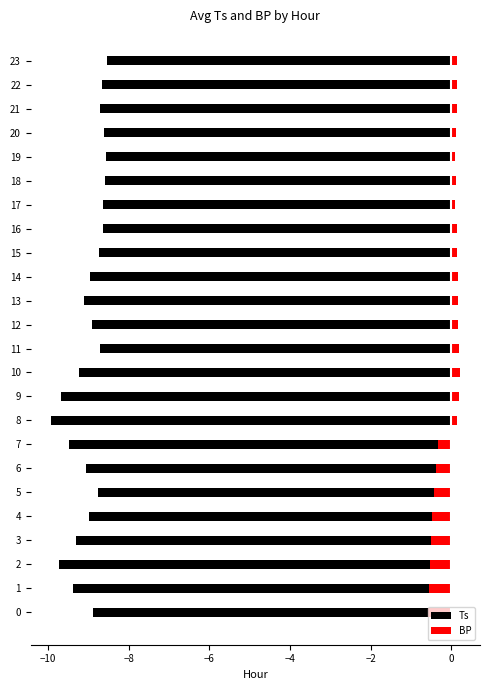

What is the value of the Ts bar at the 13th from the left?

-8.9